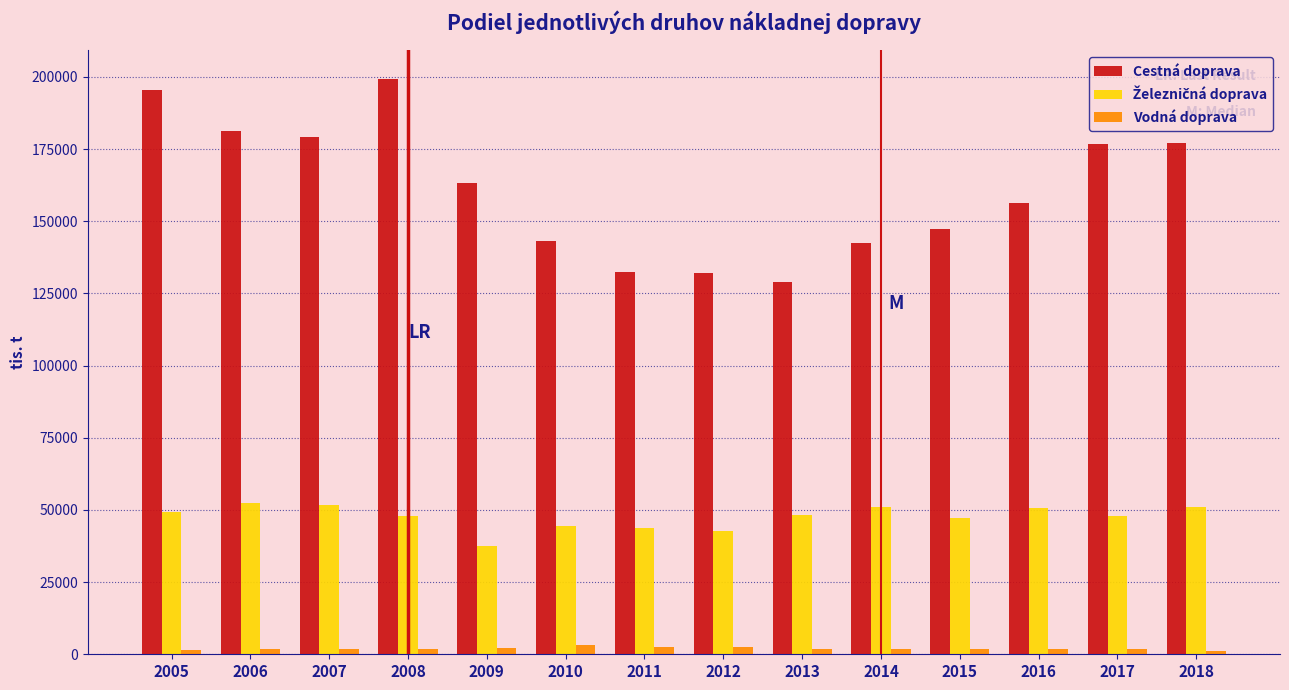

What is the difference between the second highest and minimum values in the Cestná doprava series?

66550